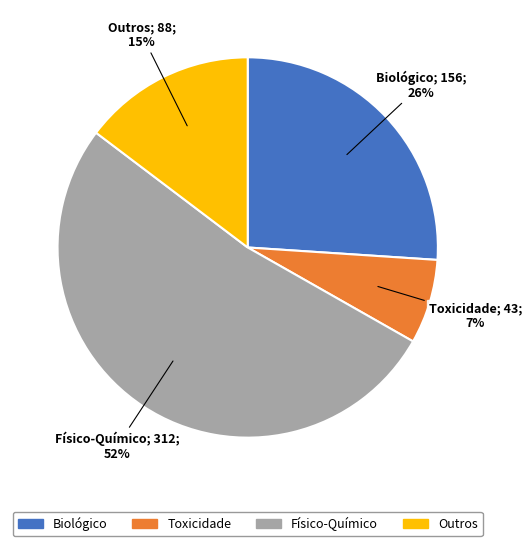

To the nearest percent, what is the difference between the largest and smallest slice percentages?

45%